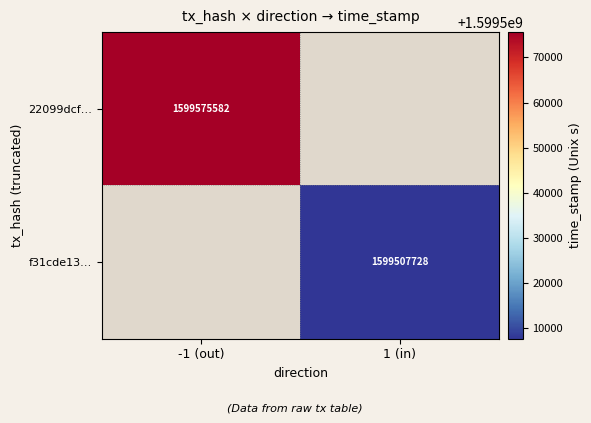

At which category does the chart reach its peak across all series?

-1 (out)